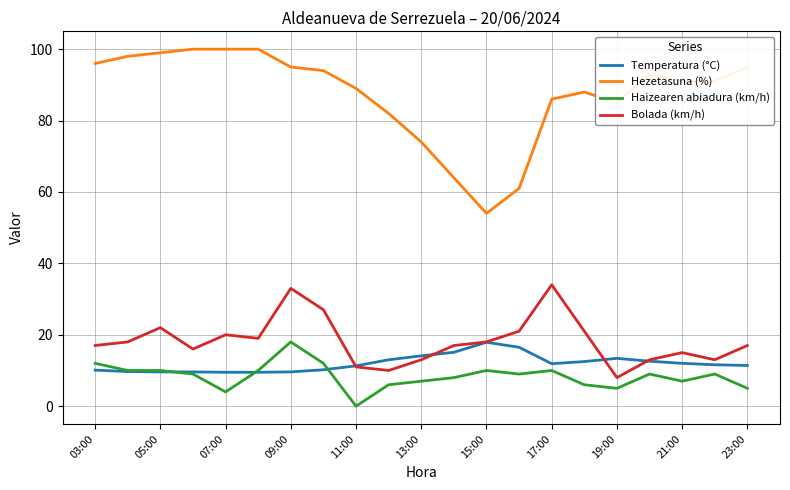

Which series has the largest total across all categories?

Hezetasuna (%)